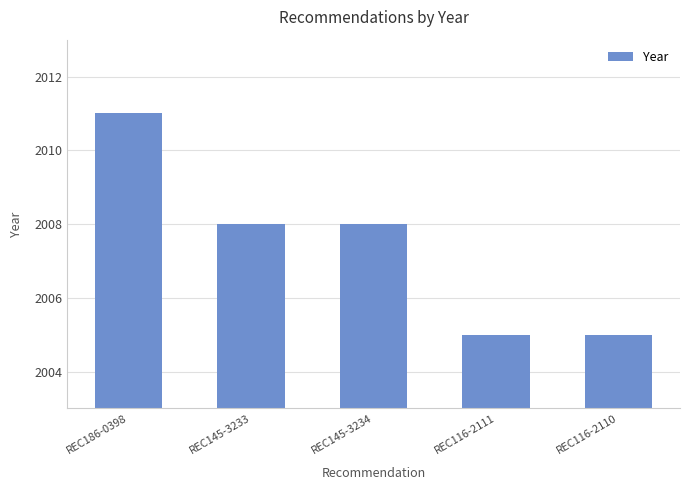

What is the ratio of the value at REC116-2111 to the value at REC145-3234?

1.0